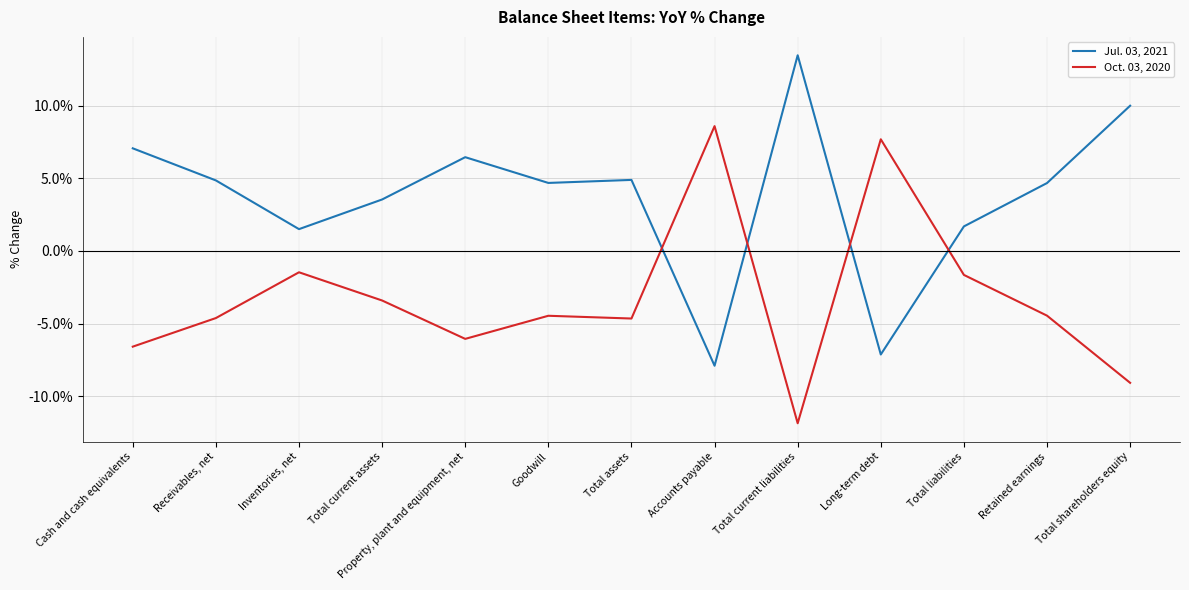

What is the difference between the maximum and minimum values in the Oct. 03, 2020 series?

20.4